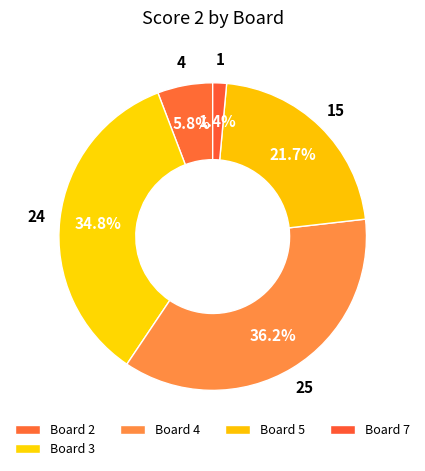

Is it true that Board 5 is 35% of the pie?

False